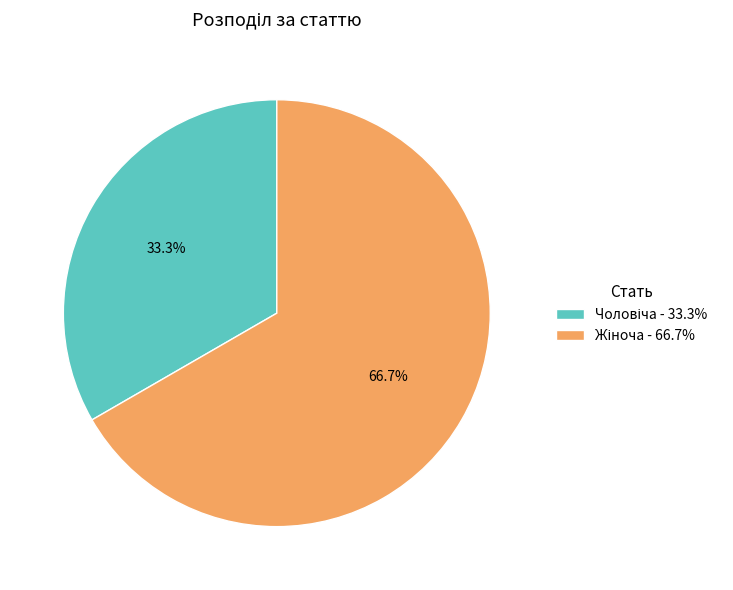

Is there any slice that represents more than half of the pie?

Yes